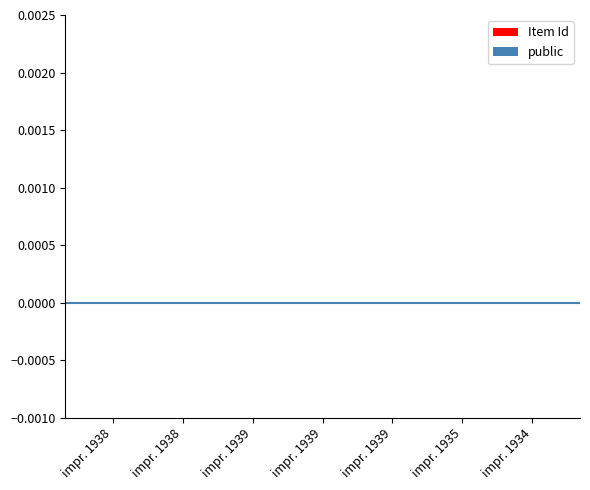

Count the number of categories in the chart.

7